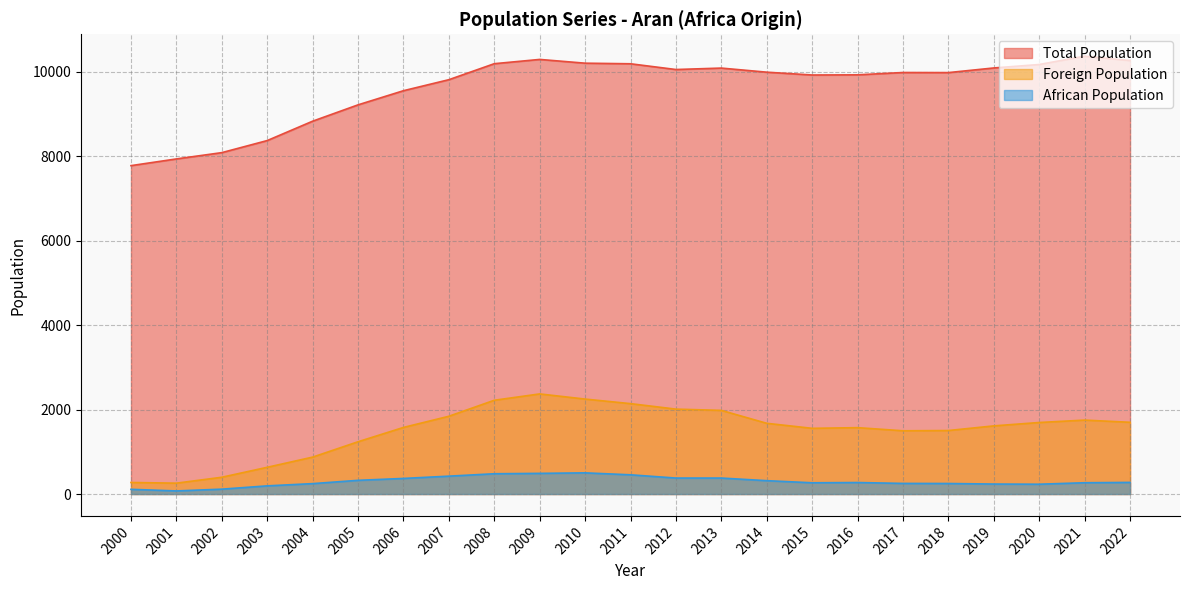

At which category is the sum across all series the highest?

2009